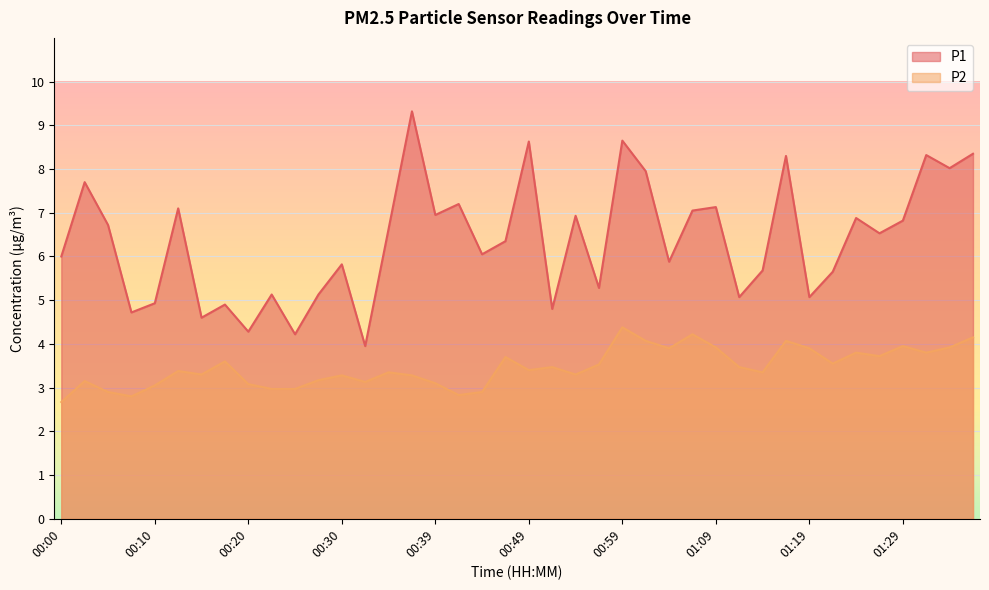

Rank the series at 00:39 from lowest to highest value.

P2, P1